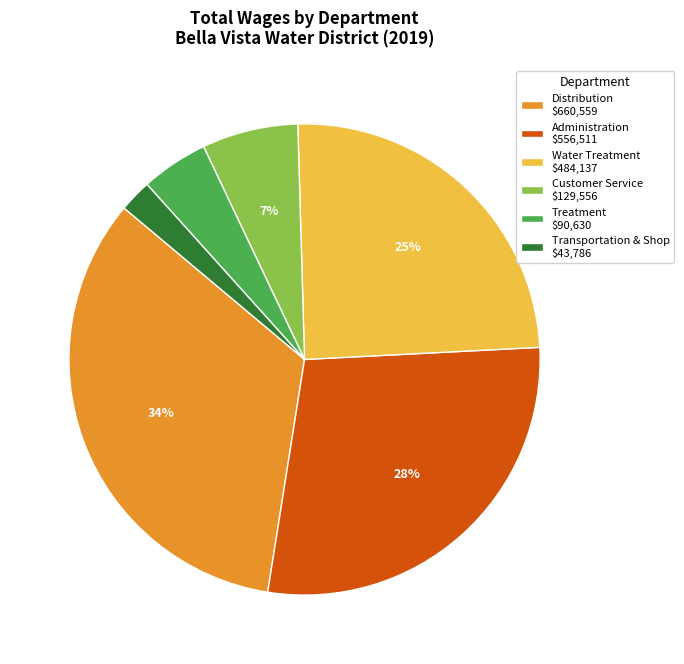

Is there any slice that represents more than half of the pie?

No